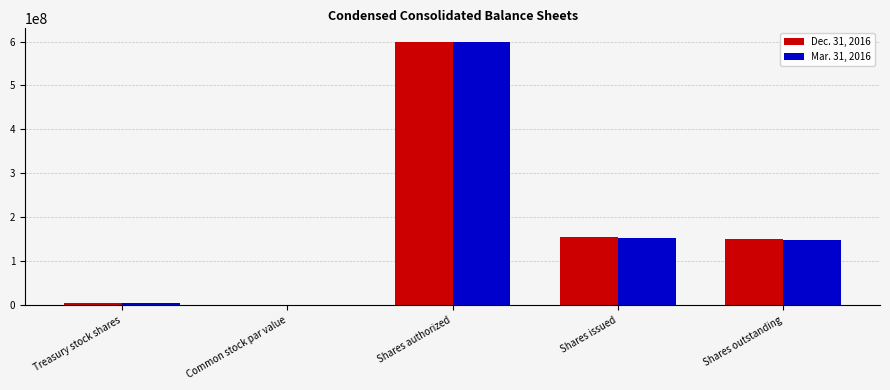

Count the number of data series in this chart.

2